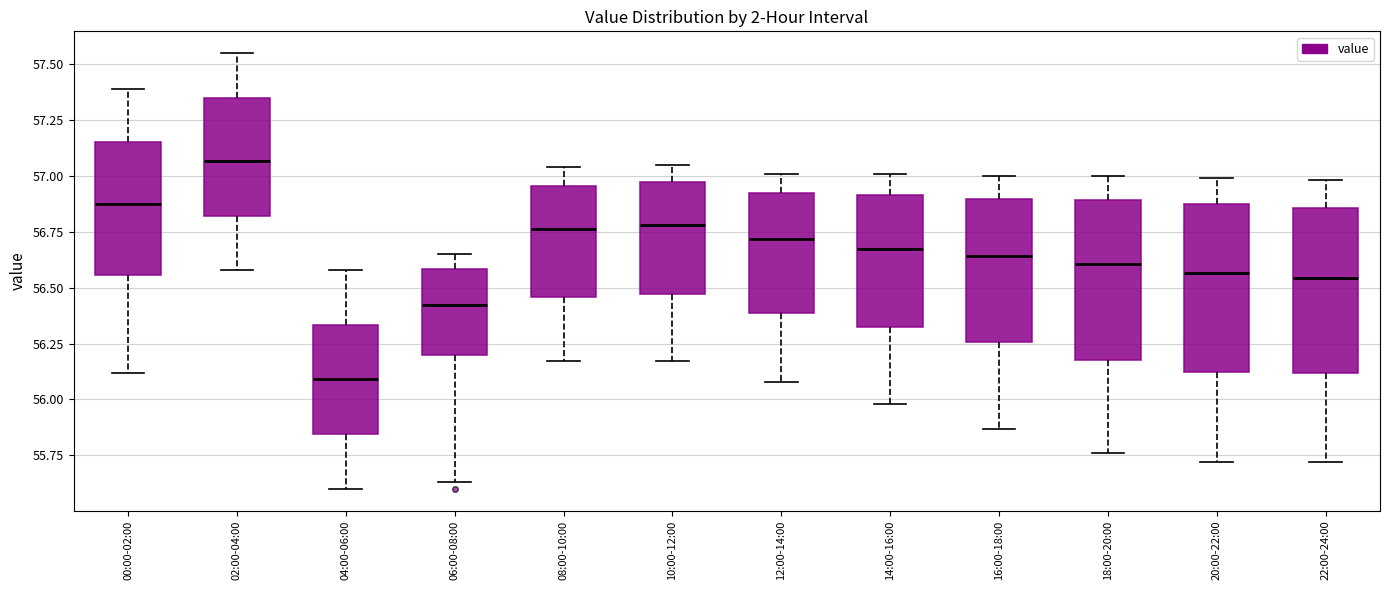

Where is the lower edge of the box for 06:00-08:00 on the y-axis? The values are not printed on the chart, so give them approximately, as read against the axis.

56.20